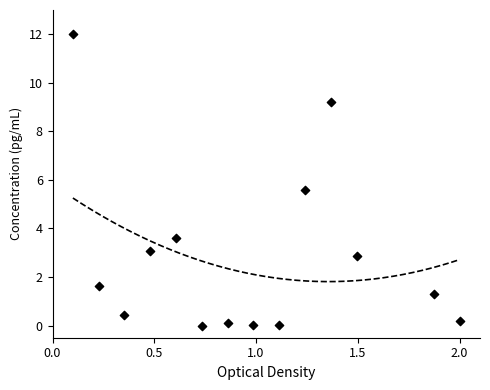

What Y value in the scatter plot is closest to 6?

5.6